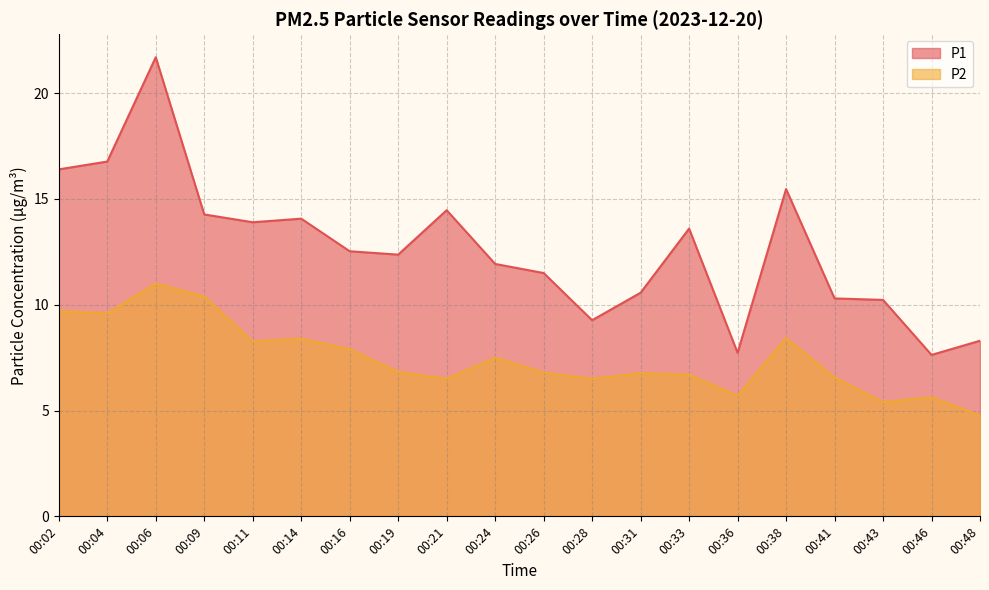

What is the sum of all P1 values?

253.0